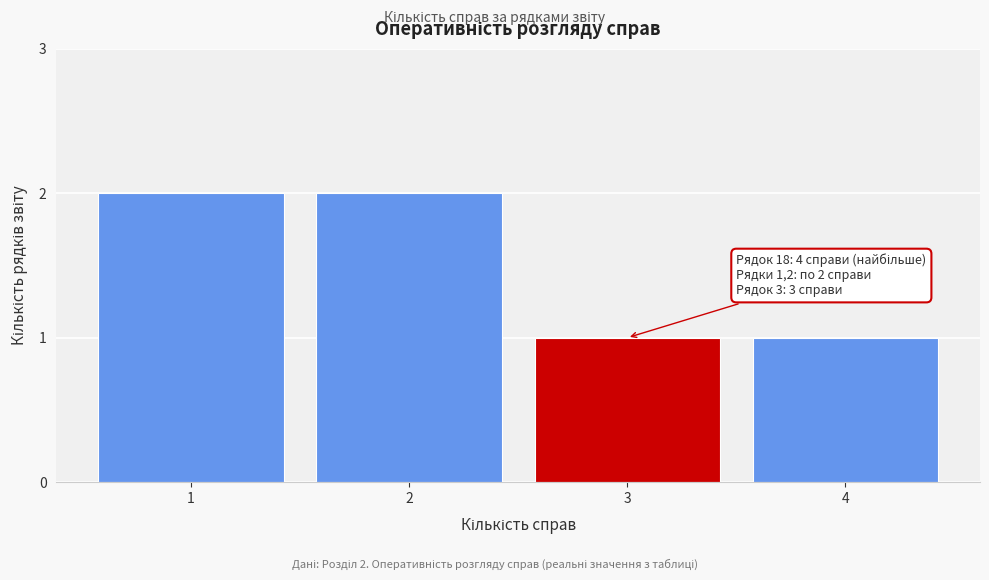

Reading left to right, what are all the values shown in this chart?

1=2	2=2	3=1	4=1